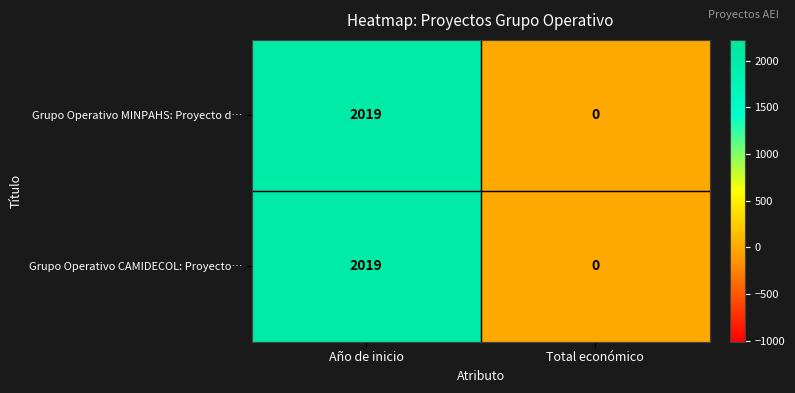

What is the approximate value of Grupo Operativo CAMIDECOL: Proyecto… at Año de inicio?

2019